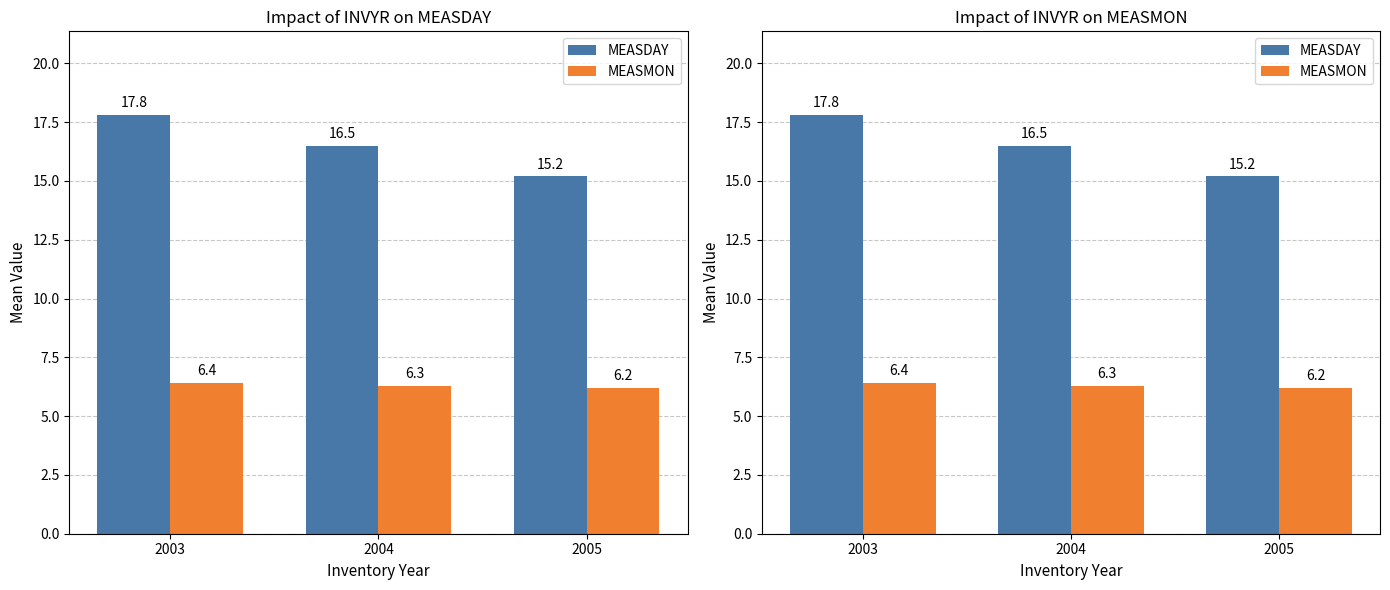

Where does the MEASDAY series first go above 16?

2003